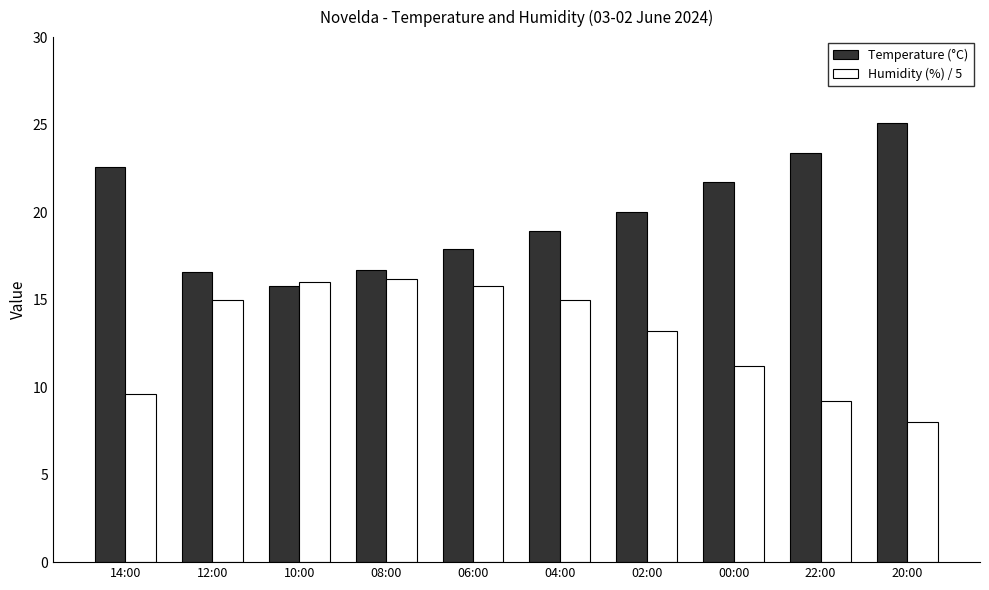

What is the sum of all Temperature (°C) values?

198.7